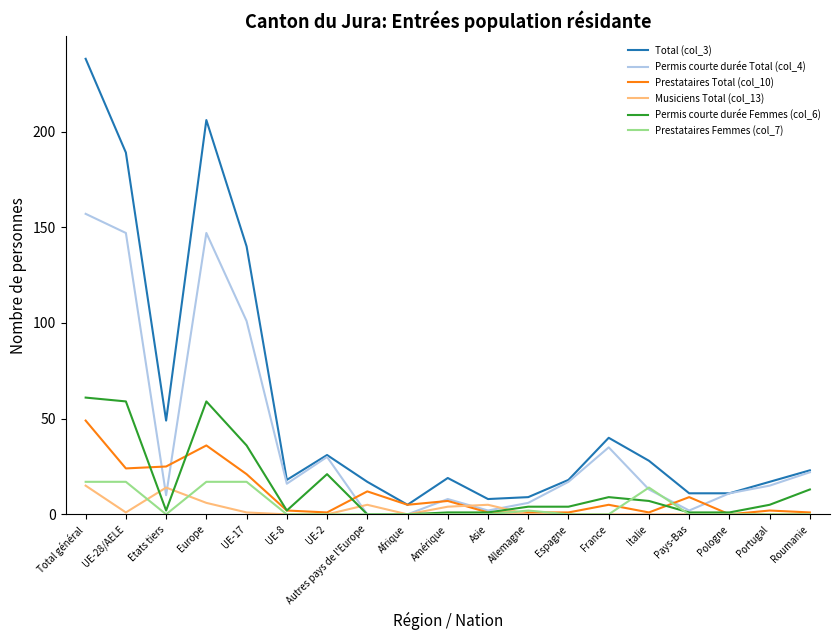

Reading left to right, extract all data points from this chart.

Total (col_3): 238	189	49	206	140	18	31	17	5	19	8	9	18	40	28	11	11	17	23
Permis courte durée Total (col_4): 157	147	10	147	101	16	30	0	0	8	2	6	17	35	13	2	11	15	22
Prestataires Total (col_10): 49	24	25	36	21	2	1	12	5	7	1	1	1	5	1	9	0	2	1
Musiciens Total (col_13): 15	1	14	6	1	0	0	5	0	4	5	0	0	0	0	0	0	0	0
Permis courte durée Femmes (col_6): 61	59	2	59	36	2	21	0	0	1	1	4	4	9	7	1	1	5	13
Prestataires Femmes (col_7): 17	17	0	17	17	0	0	0	0	0	0	2	0	0	14	0	0	0	0